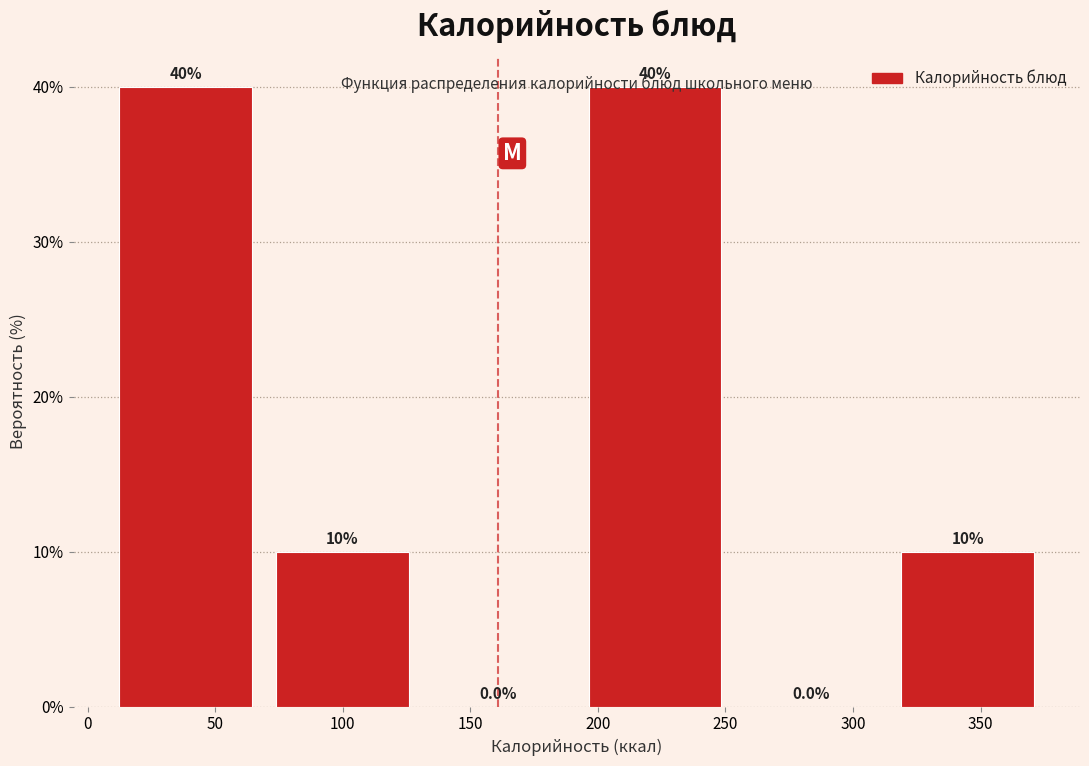

Reading left to right, transcribe this chart: for each bar, give the range it covers on the x-axis and its height. The bar edges are not printed on the chart, so give them approximately, as read against the axis.

10 to 70: 40.0
70 to 130: 10.0
130 to 190: 0.0
190 to 255: 40.0
255 to 315: 0.0
315 to 375: 10.0